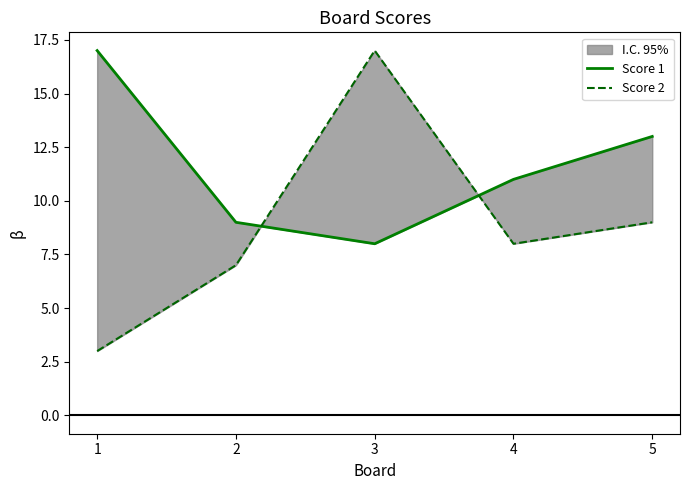

The value of Score 1 at 2 is 5. True or false?

False